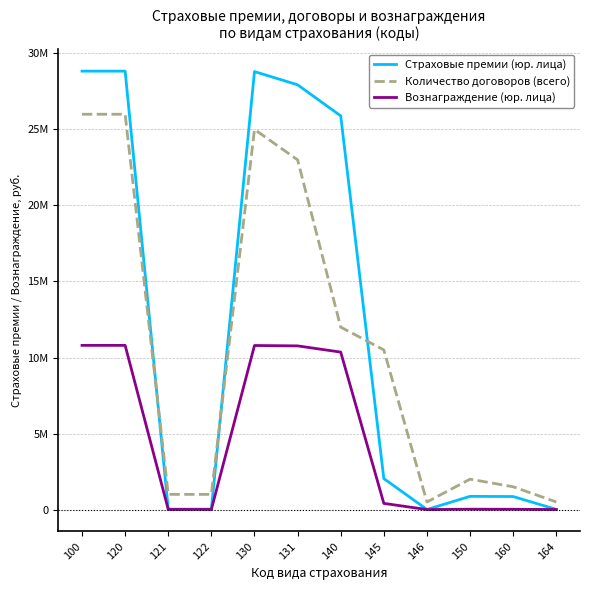

What is the total value across all series at 164?

518591.4